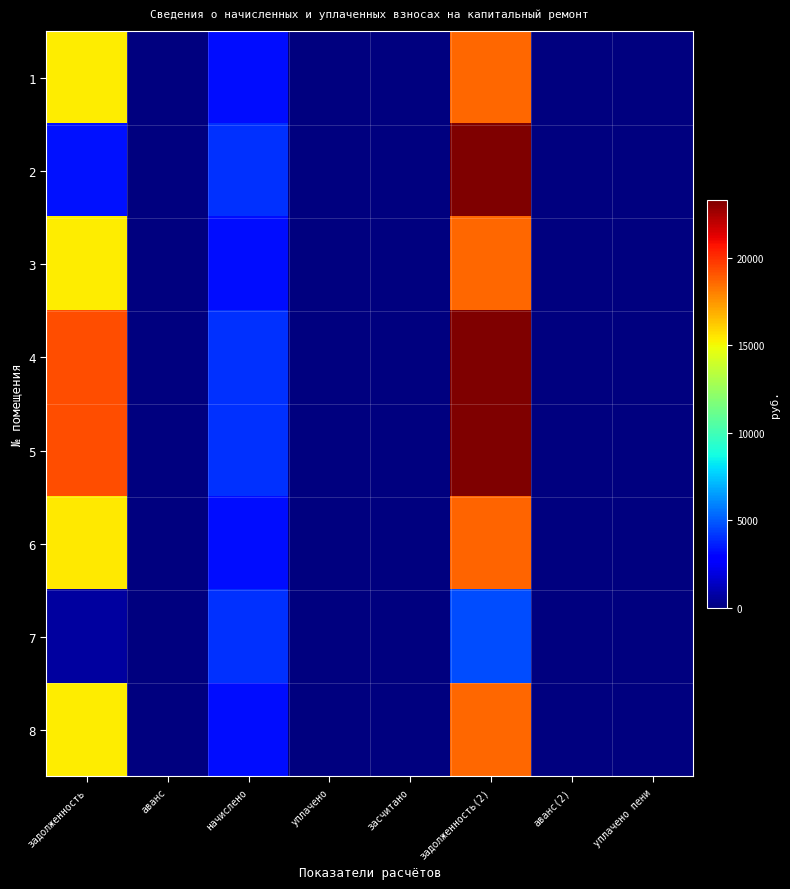

Reading right to left, transcribe all the data shown in this chart.

1: уплачено пени=0.0	аванс(2)=0.0	задолженность(2)=18583.2	засчитано=0.0	уплачено=0.0	начислено=3218.3	аванс=0.0	задолженность=15364.9
2: уплачено пени=0.0	аванс(2)=0.0	задолженность(2)=23297.8	засчитано=0.0	уплачено=0.0	начислено=4034.8	аванс=0.0	задолженность=3325.1
3: уплачено пени=0.0	аванс(2)=0.0	задолженность(2)=18583.2	засчитано=0.0	уплачено=0.0	начислено=3218.3	аванс=0.0	задолженность=15364.9
4: уплачено пени=0.0	аванс(2)=0.0	задолженность(2)=23297.8	засчитано=0.0	уплачено=0.0	начислено=4034.8	аванс=0.0	задолженность=19263.0
5: уплачено пени=0.0	аванс(2)=0.0	задолженность(2)=23297.8	засчитано=0.0	уплачено=0.0	начислено=4034.8	аванс=0.0	задолженность=19263.0
6: уплачено пени=0.0	аванс(2)=0.0	задолженность(2)=18661.9	засчитано=0.0	уплачено=0.0	начислено=3232.0	аванс=0.0	задолженность=15430.0
7: уплачено пени=0.0	аванс(2)=0.0	задолженность(2)=4707.2	засчитано=0.0	уплачено=0.0	начислено=4034.8	аванс=0.0	задолженность=672.5
8: уплачено пени=0.0	аванс(2)=0.0	задолженность(2)=18583.2	засчитано=0.0	уплачено=0.0	начислено=3218.3	аванс=0.0	задолженность=15364.9